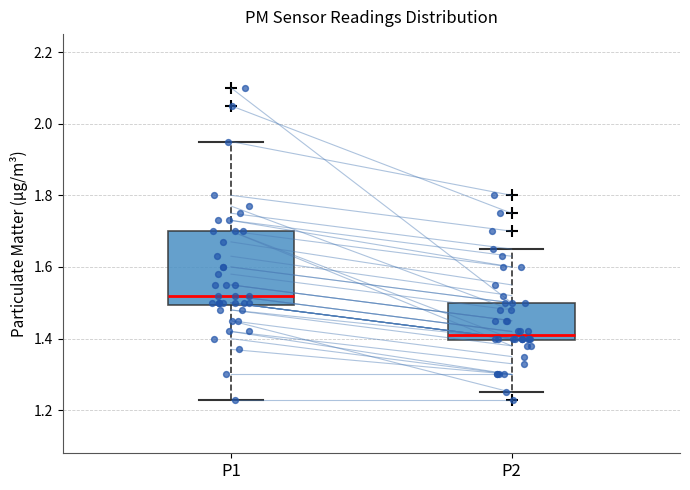

Where is the lower edge of the box for P2 on the y-axis? The values are not printed on the chart, so give them approximately, as read against the axis.

1.40